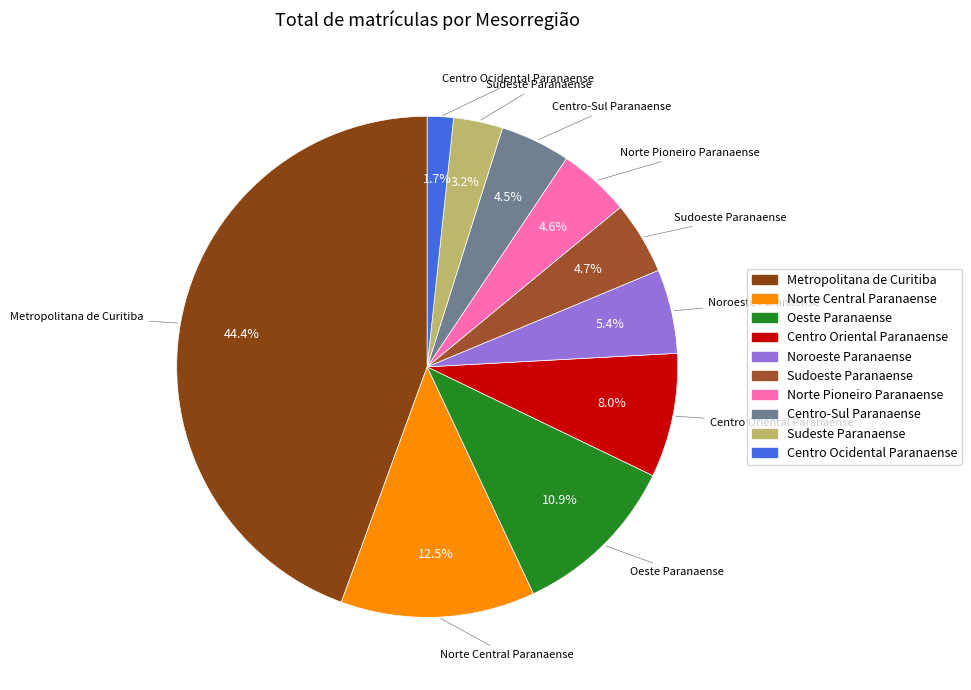

What is the smallest slice in the pie chart?

Centro Ocidental Paranaense